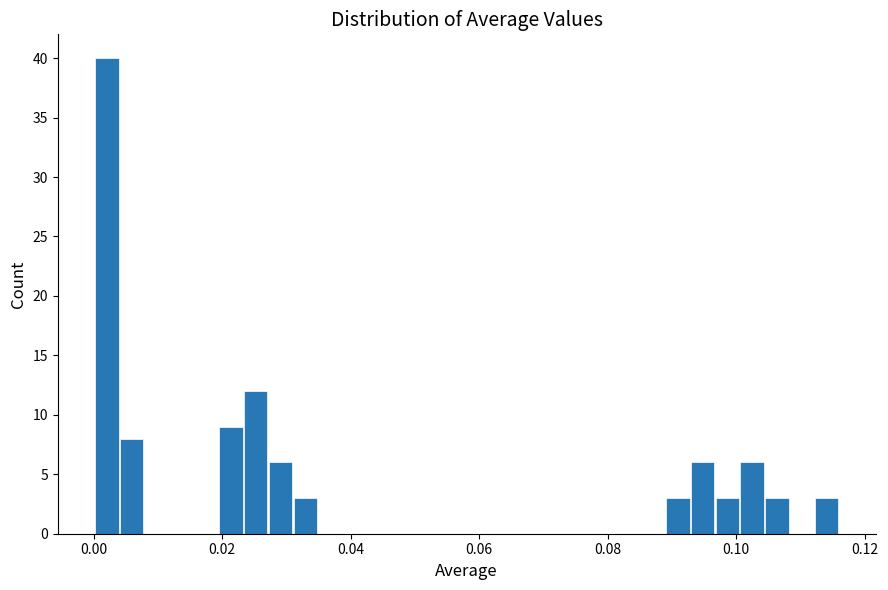

Read against the x-axis, roughly where is the centre of the tallest bar?

0.002